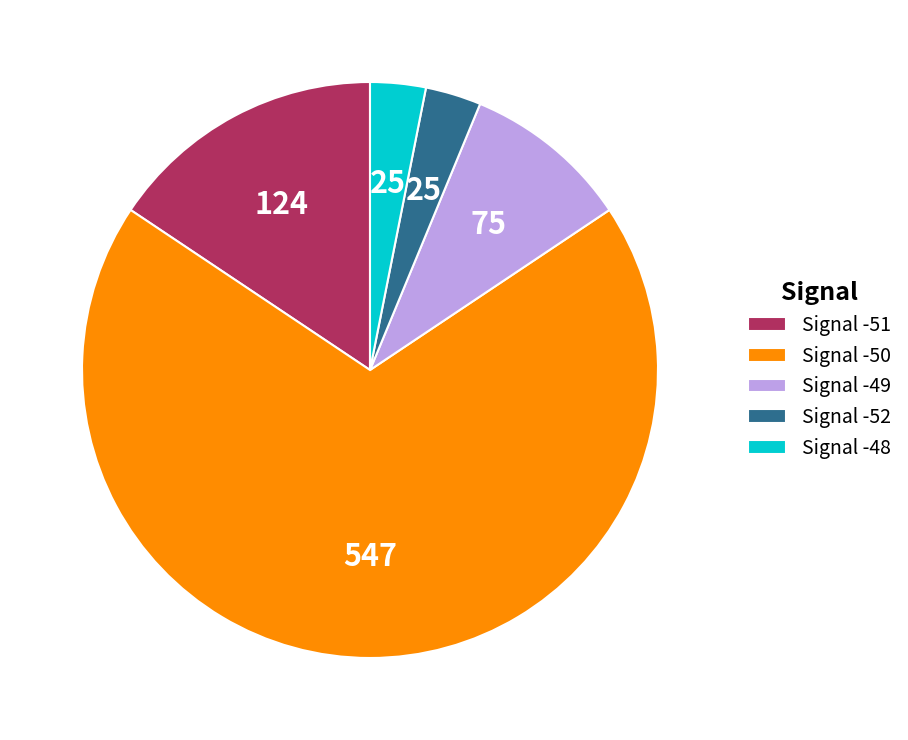

Is it true that Signal -52 is 11% of the pie?

False